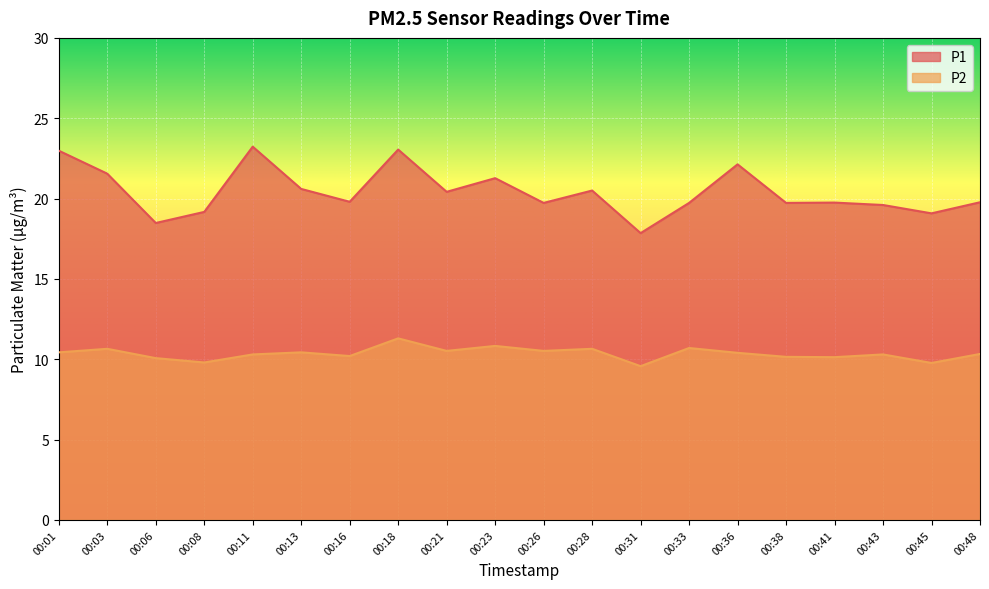

At which label is P2 closest to 10?

00:06